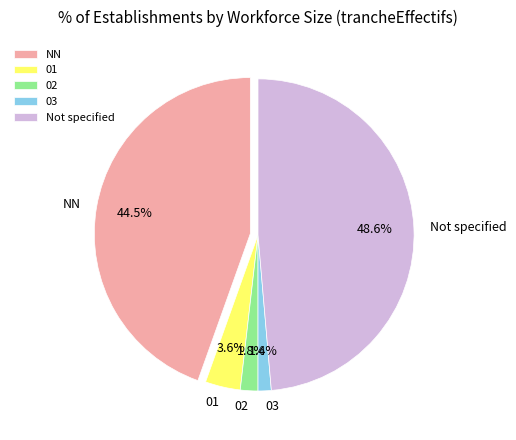

To the nearest percent, what percentage of the pie is 01?

4%